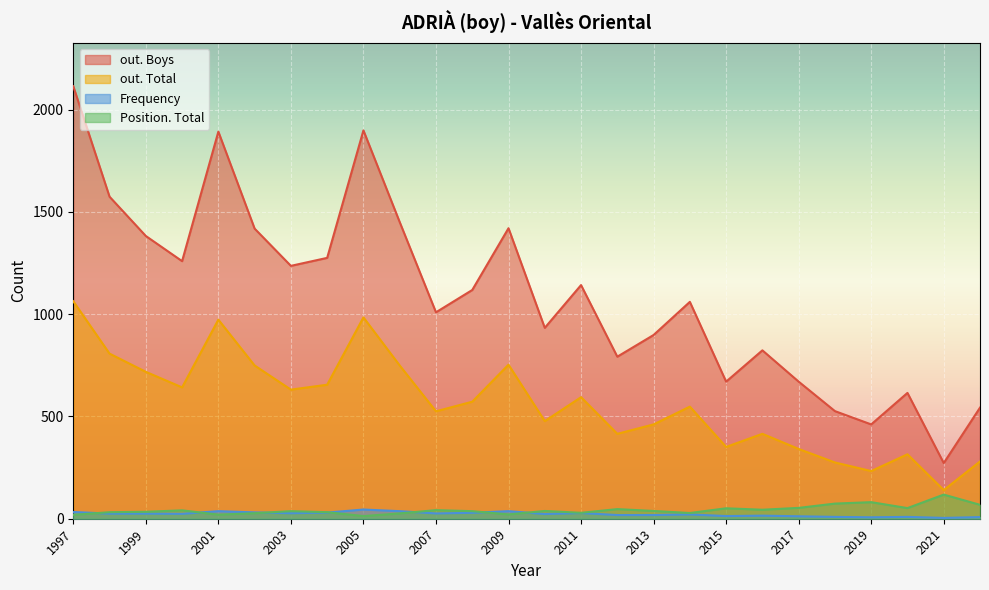

In out. Total, how many points are higher than both neighbors (excluding endpoints)?

7